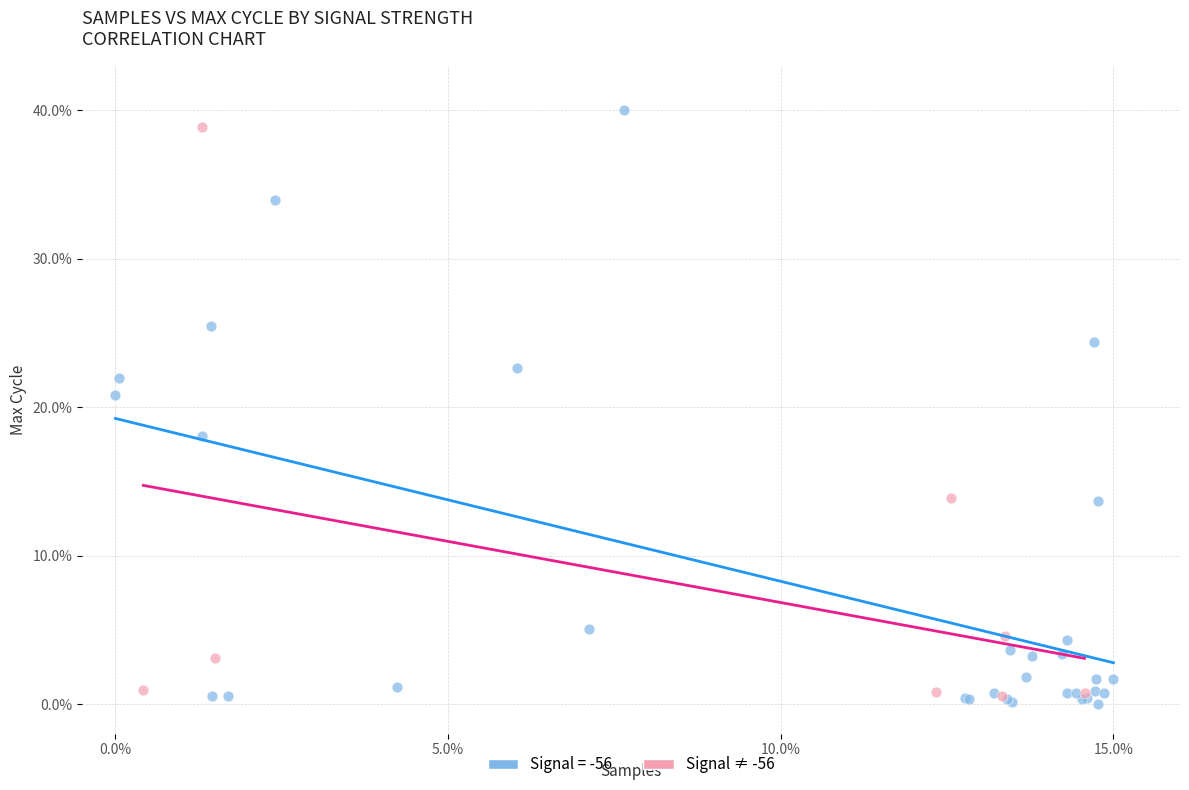

What are all the series names shown in the legend?

Signal = -56, Signal ≠ -56